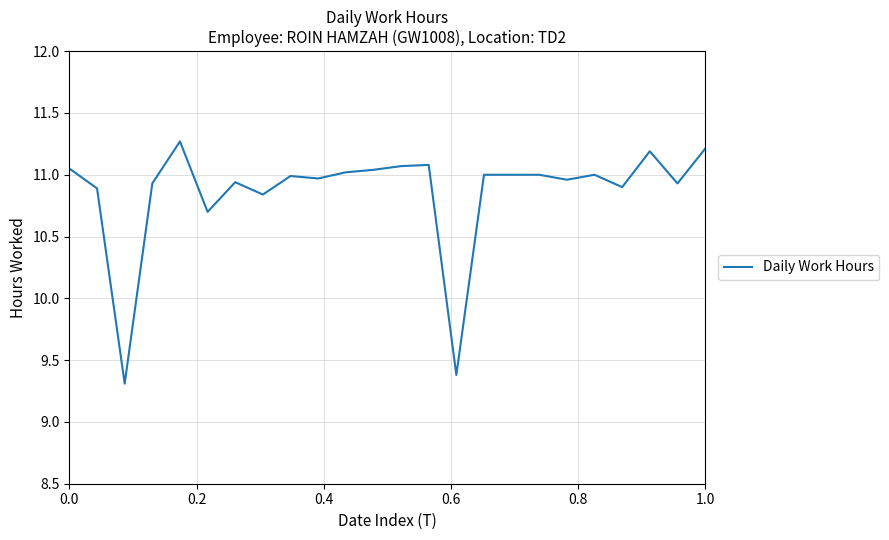

What is the minimum value shown in the chart?

9.3